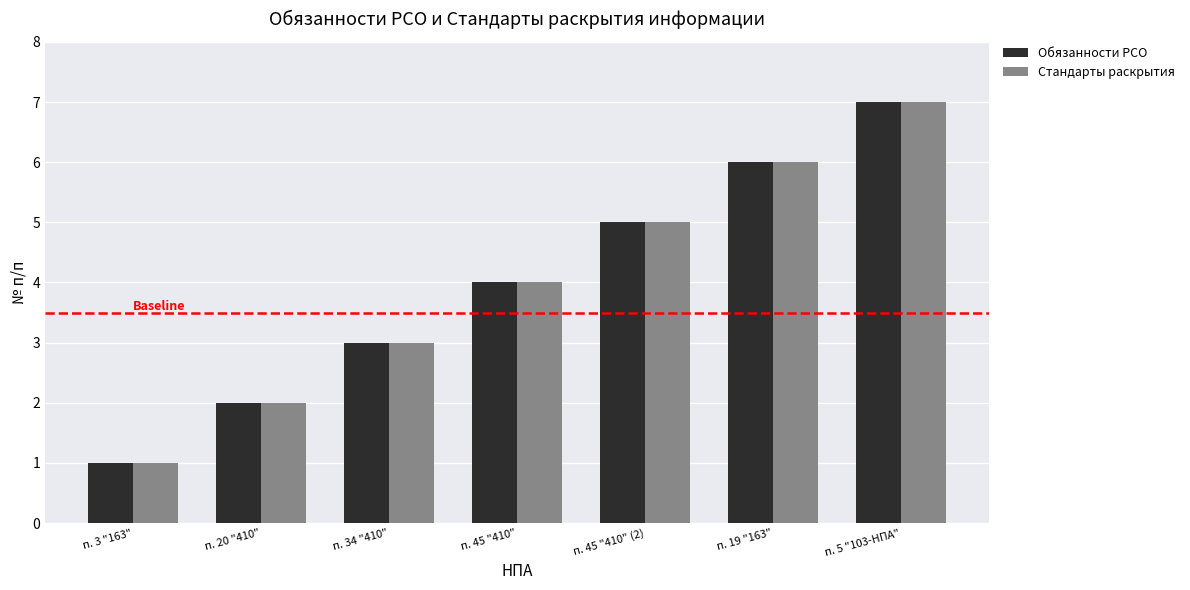

What is the value of the Обязанности РСО bar at the 7th from the left?

7